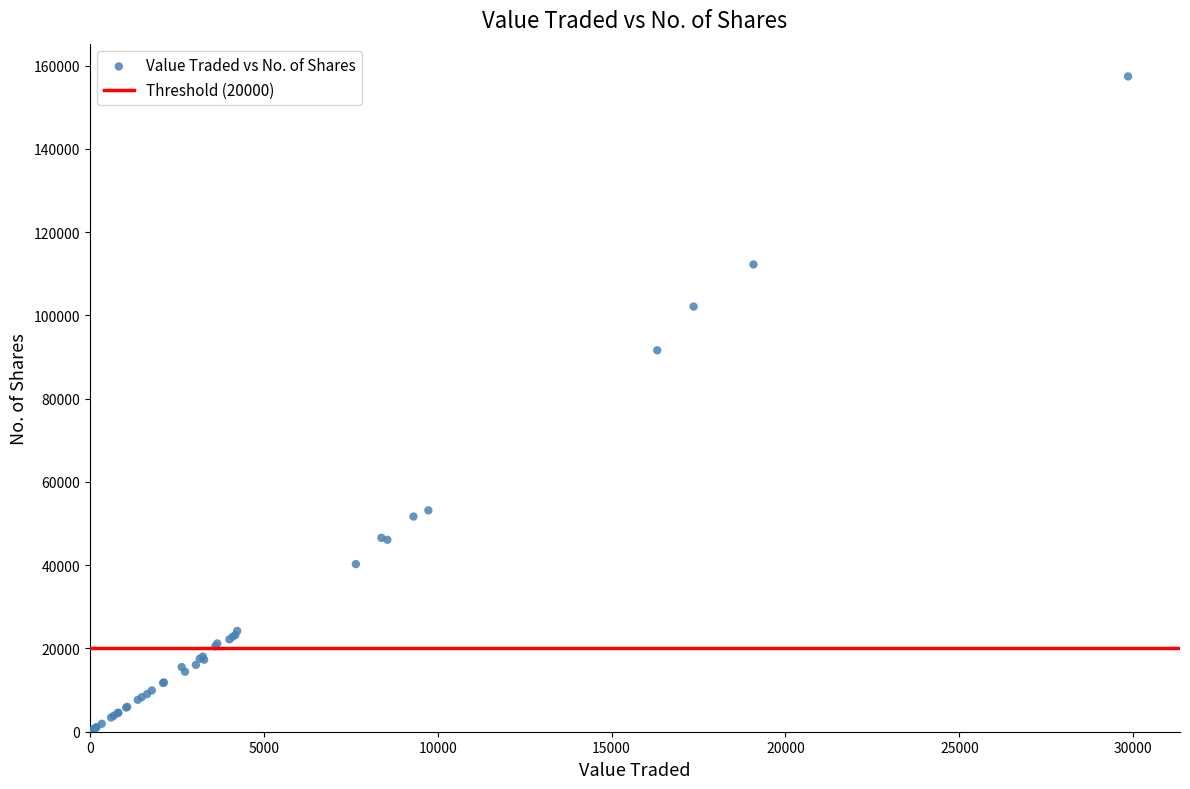

What Y value in the scatter plot is closest to 78719?

91601